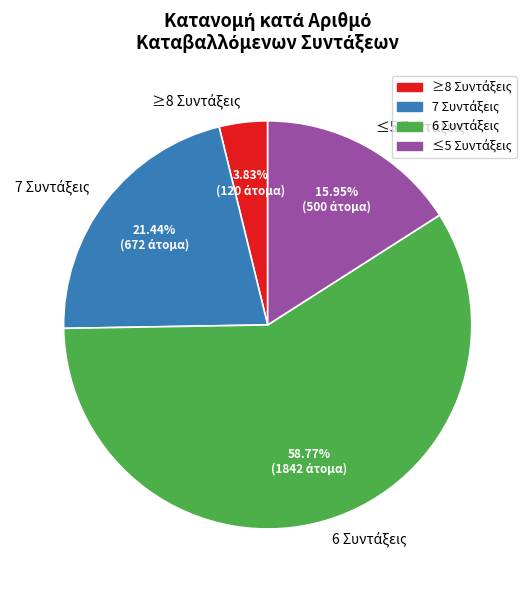

Is there any slice that represents more than half of the pie?

Yes